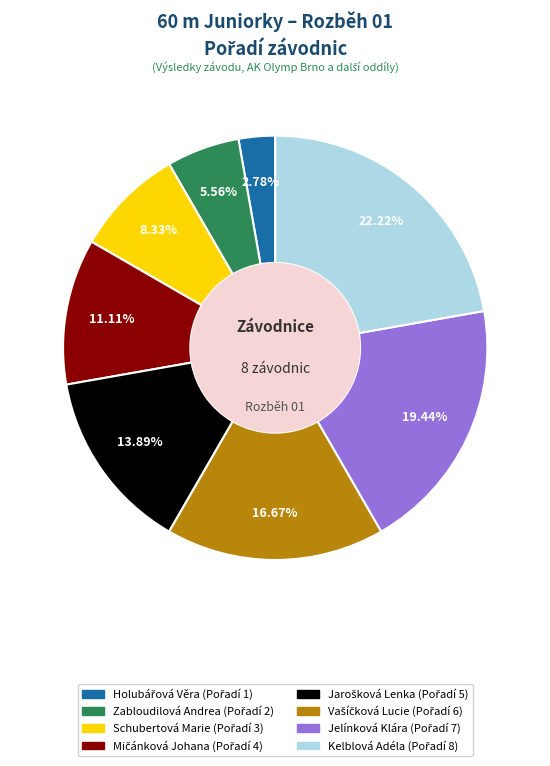

What is the largest slice in the pie chart?

Kelblová Adéla